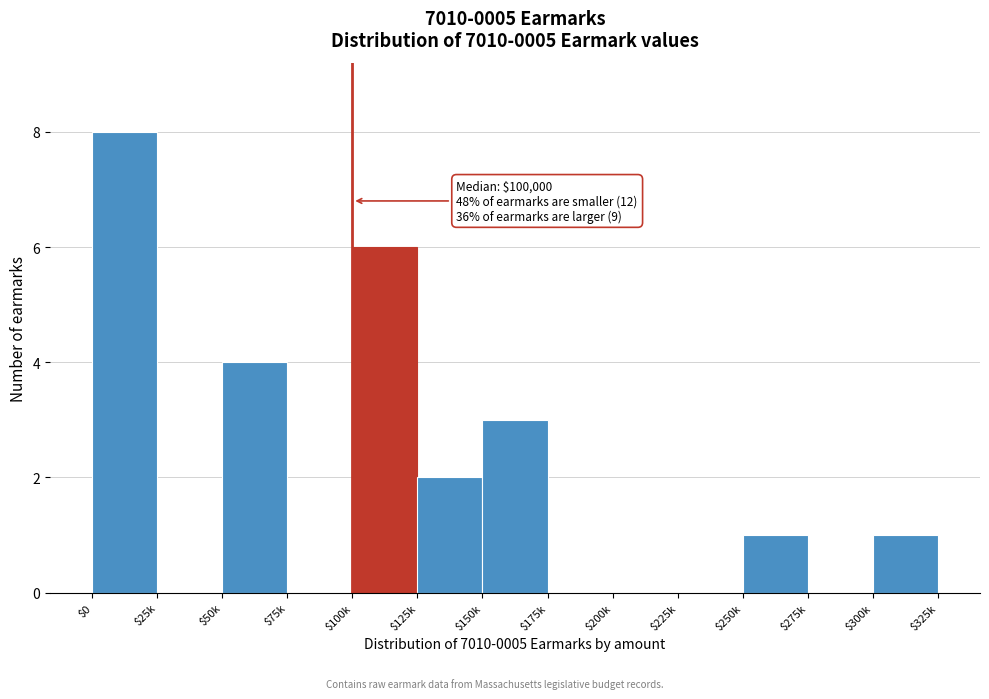

The value at $25k is -4. True or false?

False